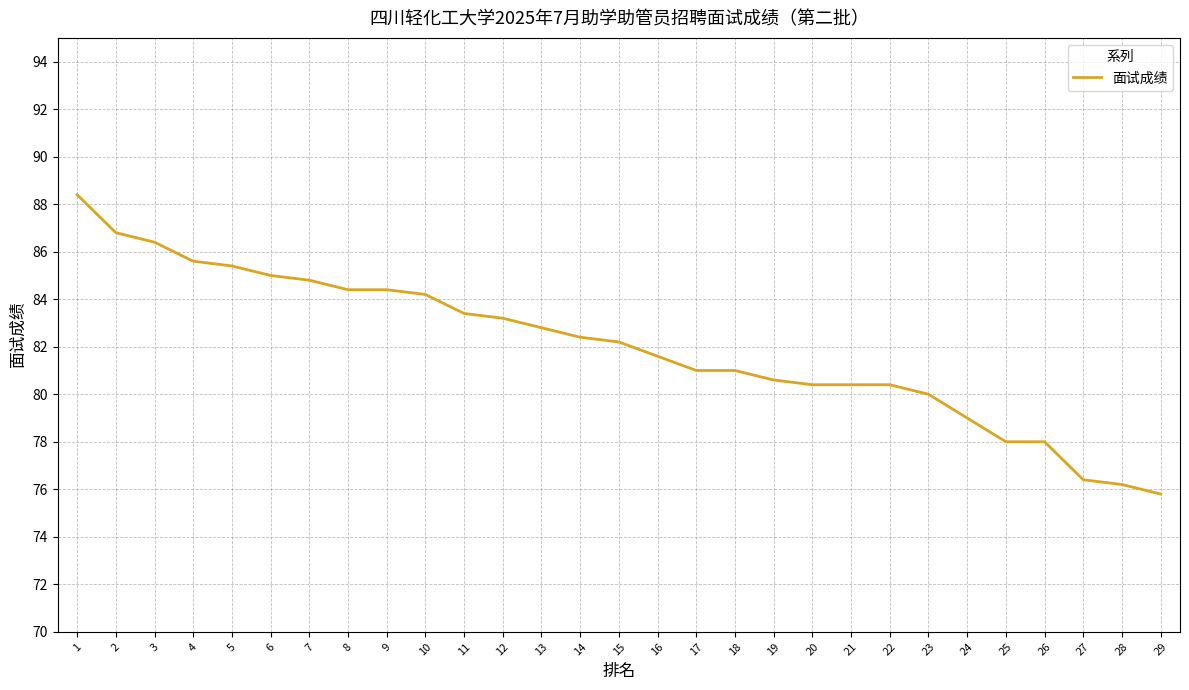

What is the ratio of the value at 11 to the value at 18?

1.0